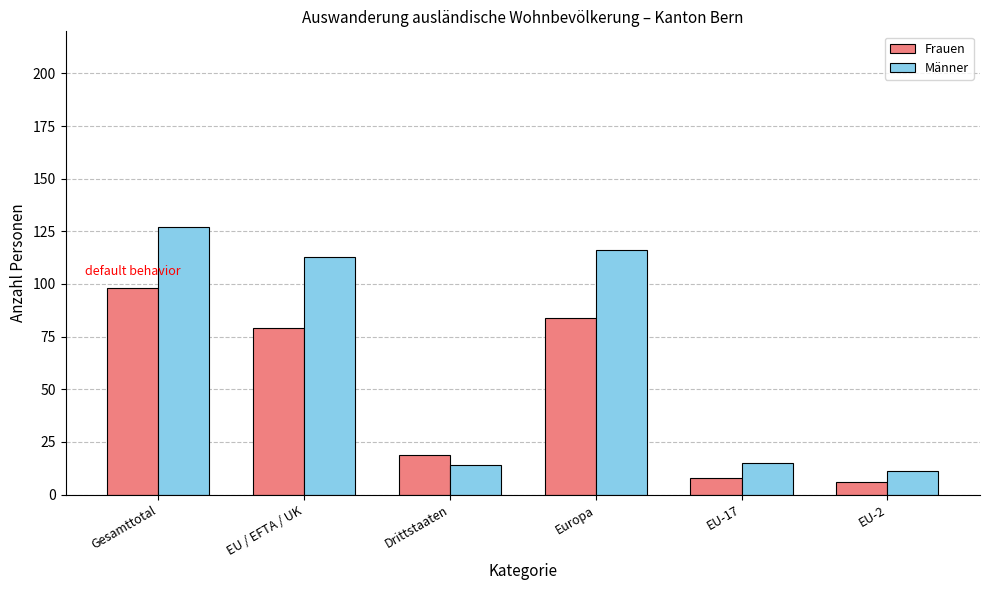

What is the label of the 4th bar from the right?

Drittstaaten